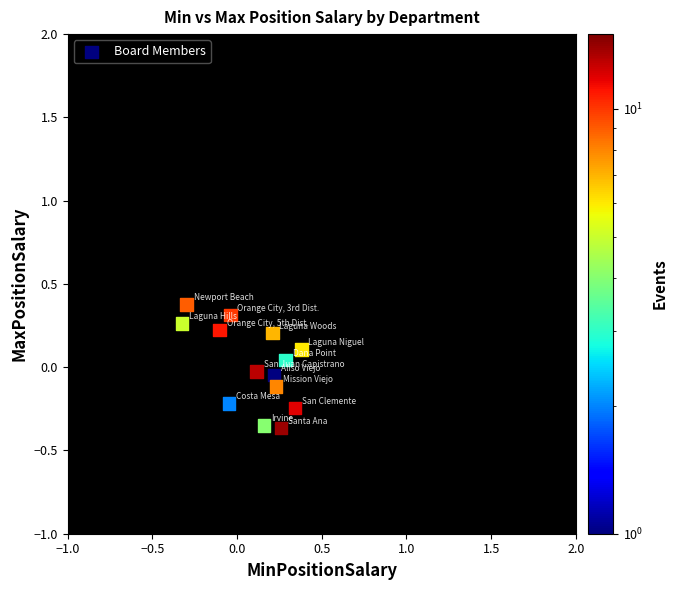

What is the range of Y values (max minus min)?

0.7